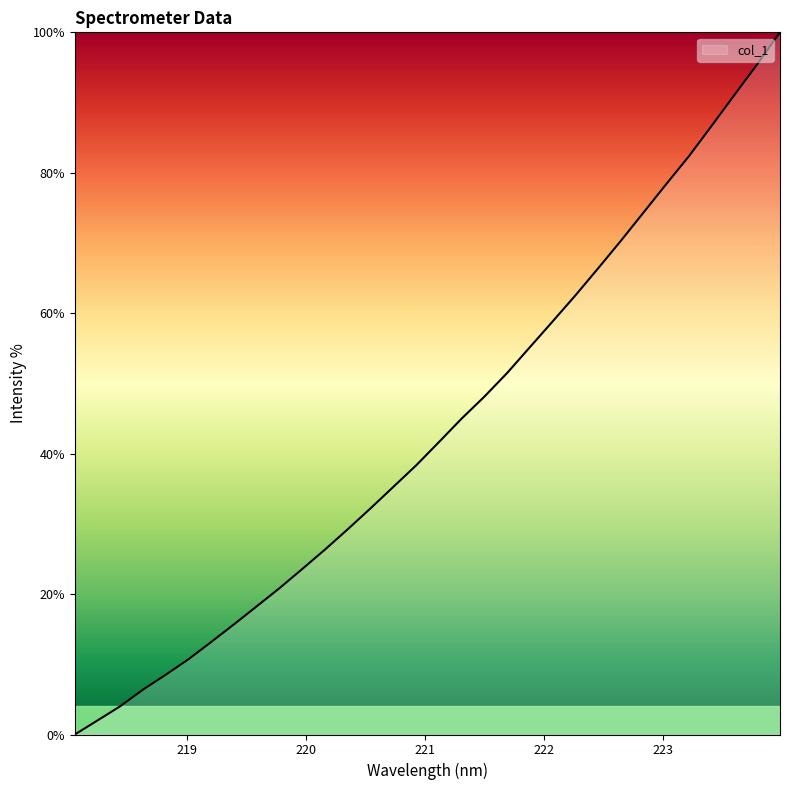

What is the greatest value displayed?

100.0